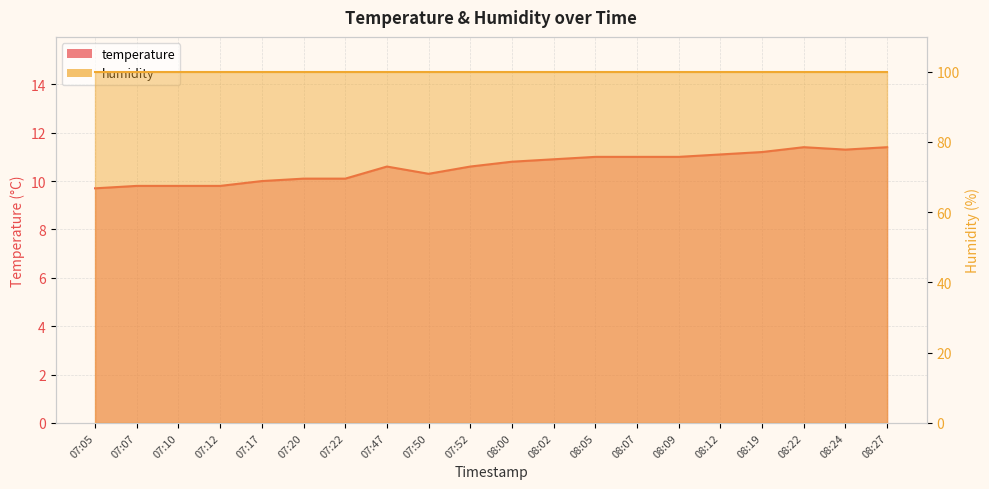

What is the sum of all values?

211.9